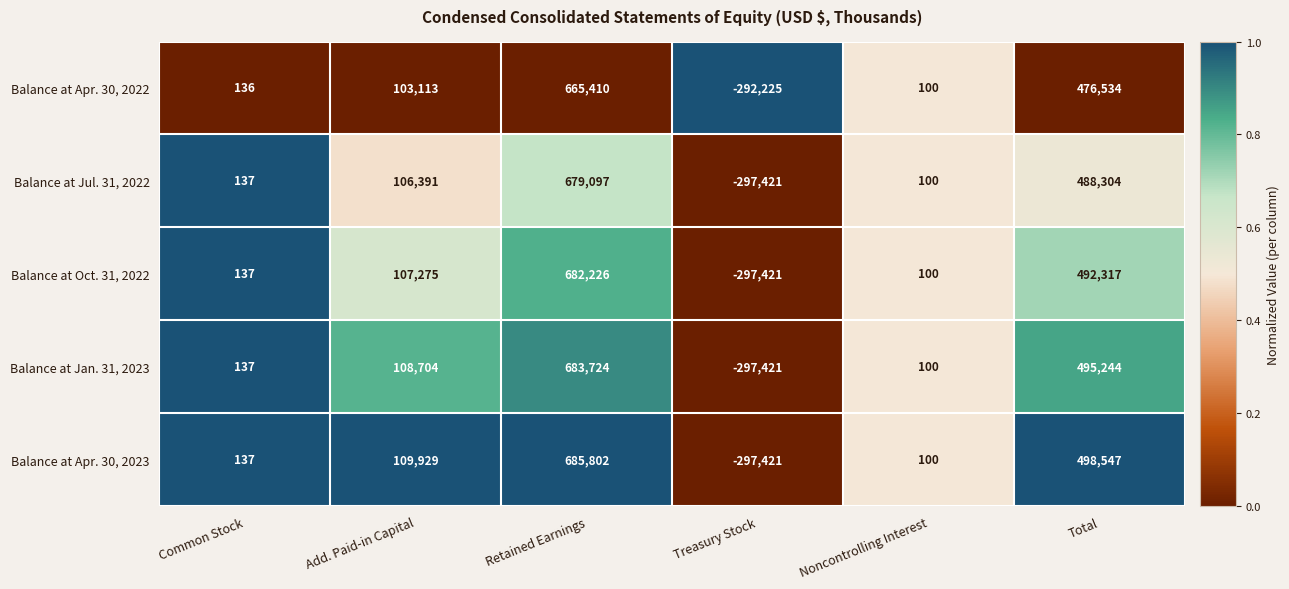

At which category does the chart reach its peak across all series?

Retained Earnings